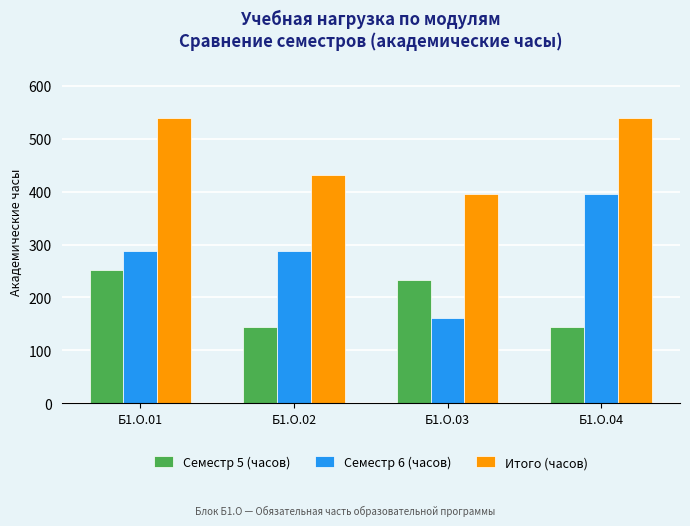

How many values in the Семестр 6 (часов) series are below 288?

1